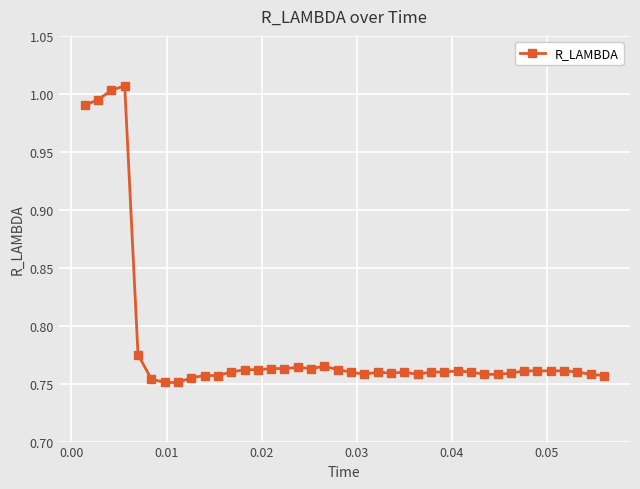

What is the sum of all values?

31.3